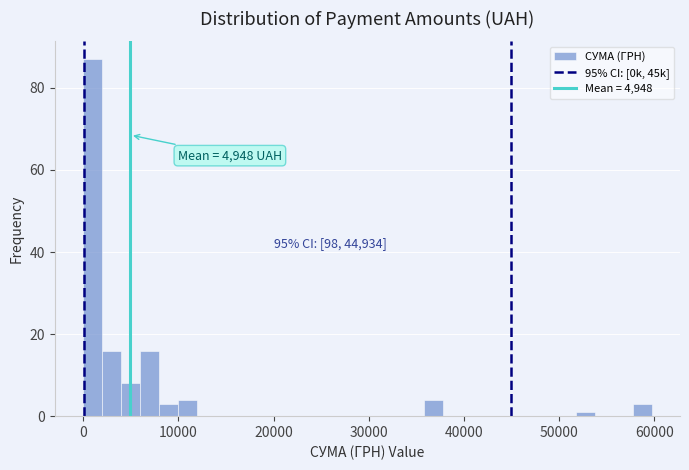

Around what value on the x-axis is the tallest bar? Give the approximate position of its centre, as read against the axis.

1000